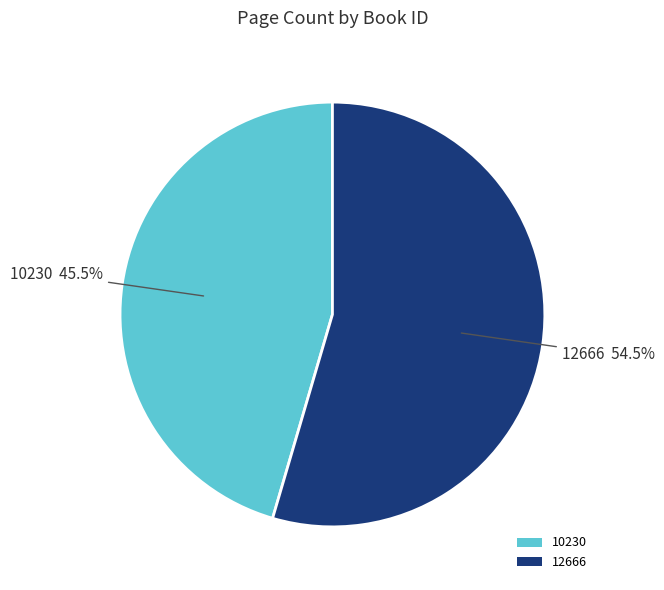

Which category has the biggest portion of the pie?

12666